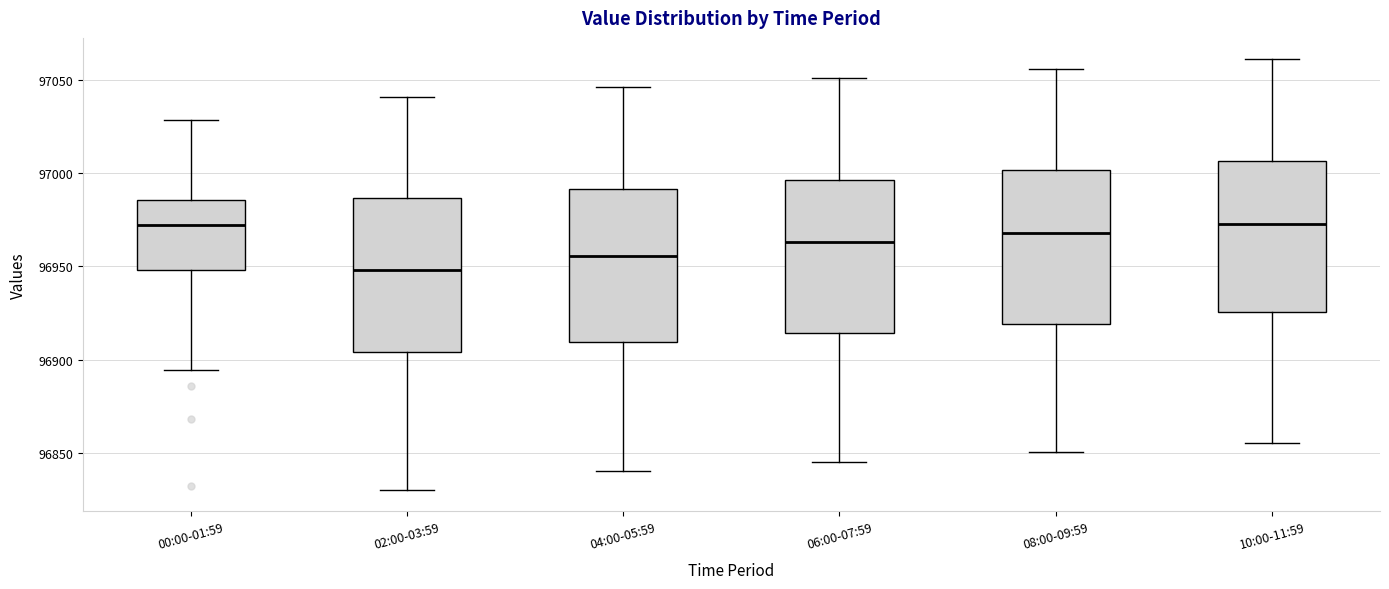

Which box's median line is the lowest?

02:00-03:59